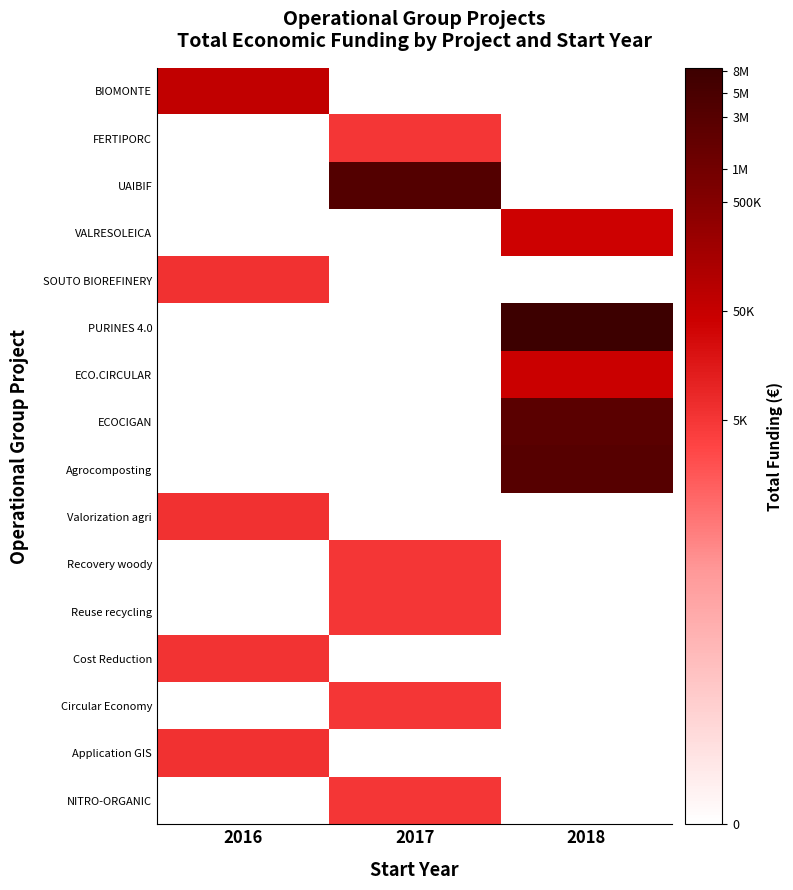

Count the number of categories in the chart.

3